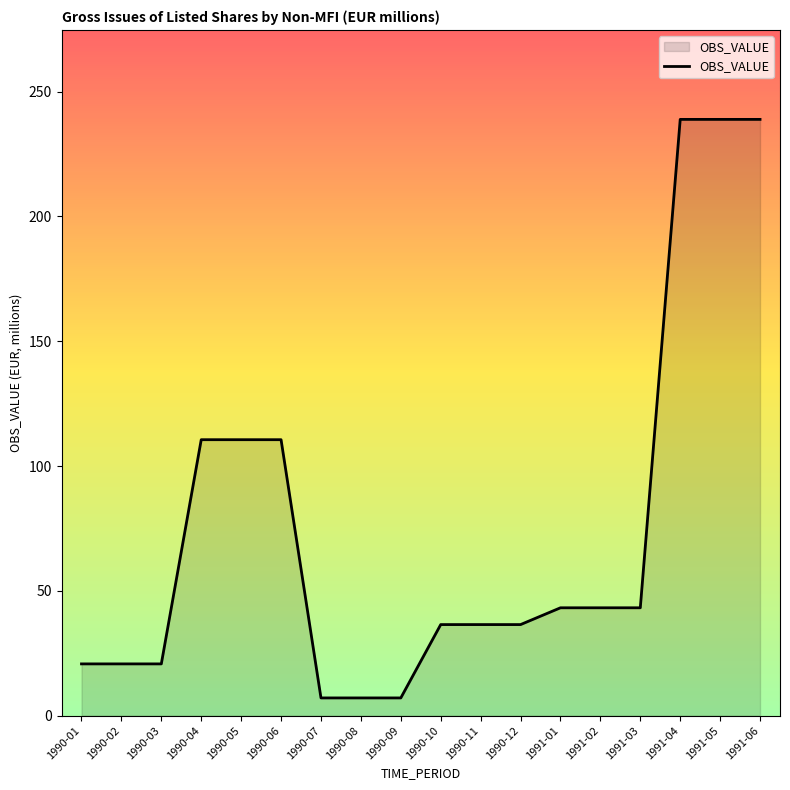

What is the sum of all values?

1371.0